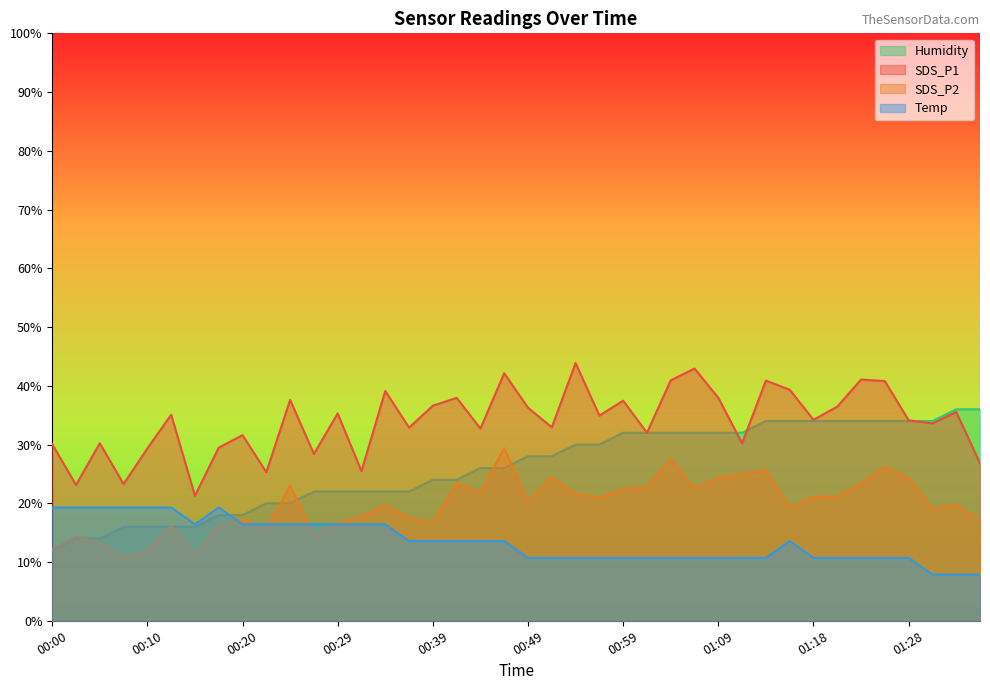

After their last crossing, which series has the higher values: Temp or SDS_P2?

SDS_P2